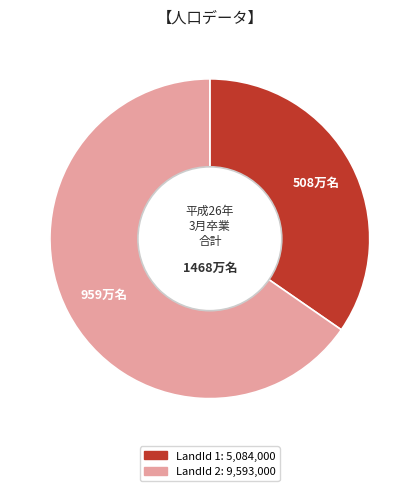

Does any single category account for the majority?

Yes